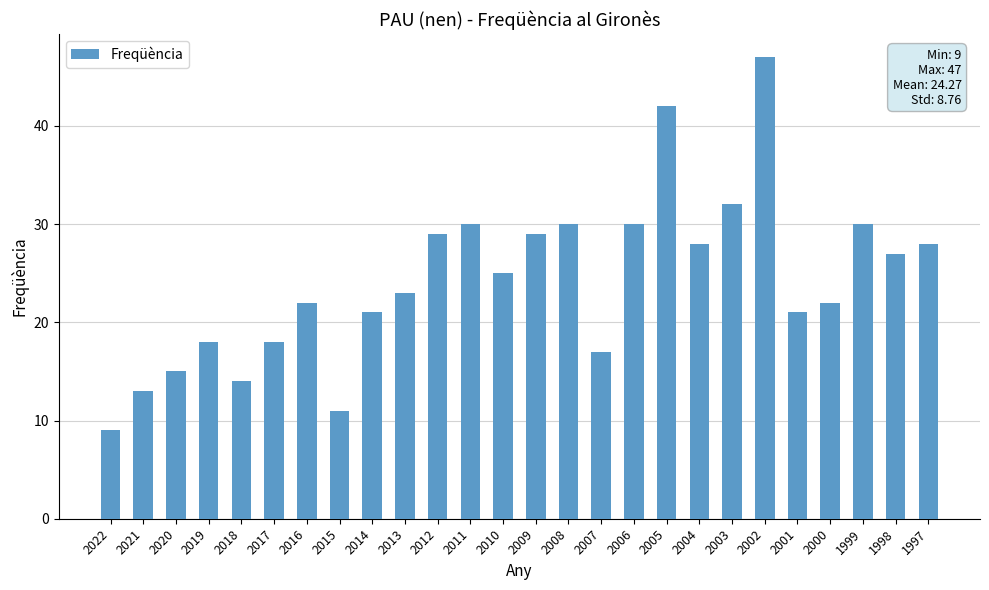

What is the approximate value at 2009, to the nearest 5?

30